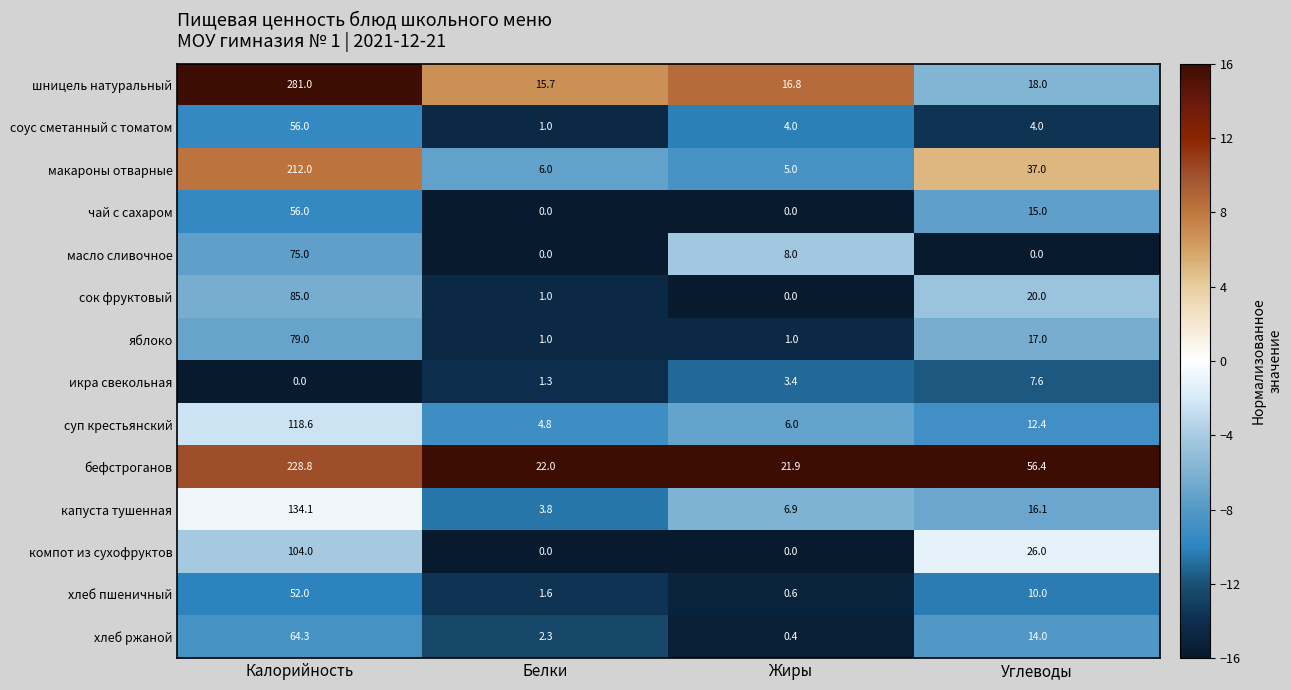

What value does the макароны отварные series have at Жиры?

5.0